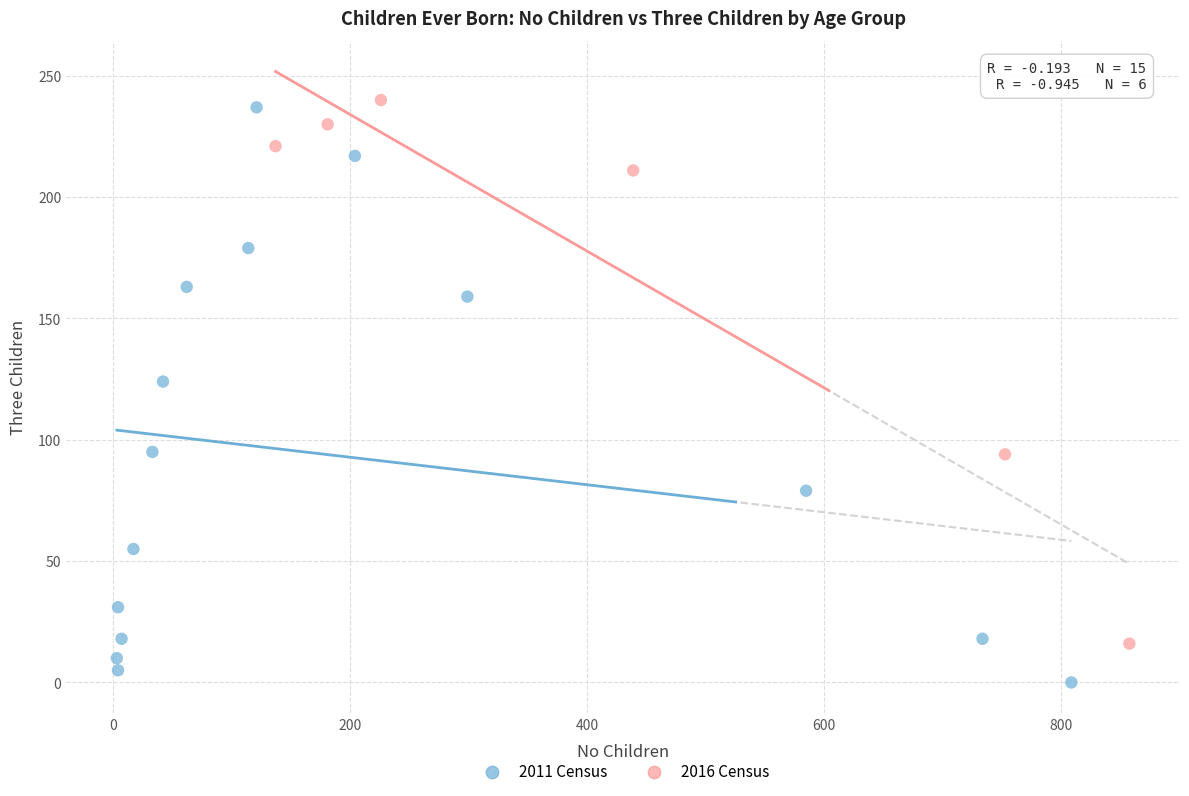

Which series reaches the minimum Y coordinate?

2011 Census